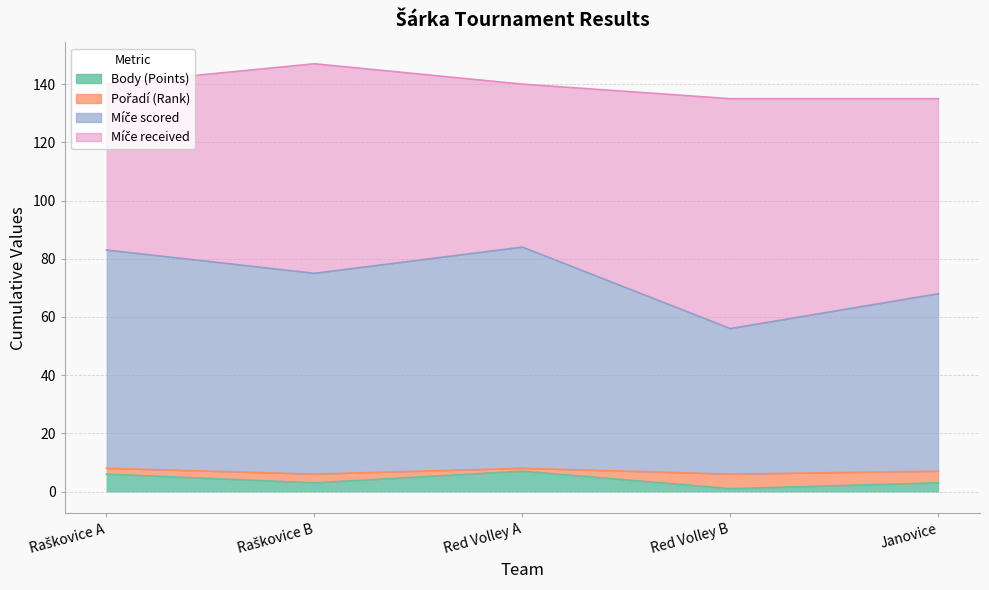

How many categories are shown in the chart?

5